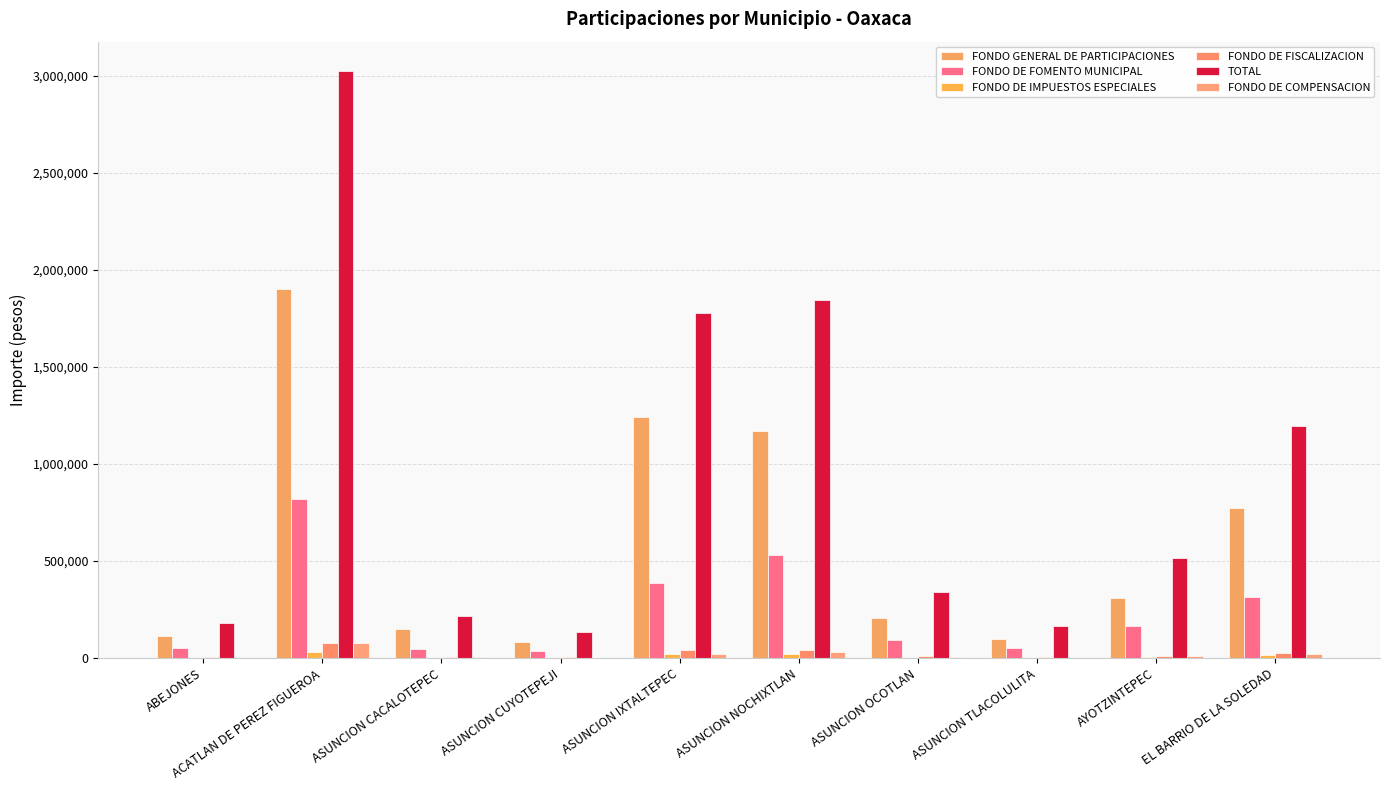

What is the difference between the maximum and minimum values in the FONDO DE COMPENSACION series?

75972